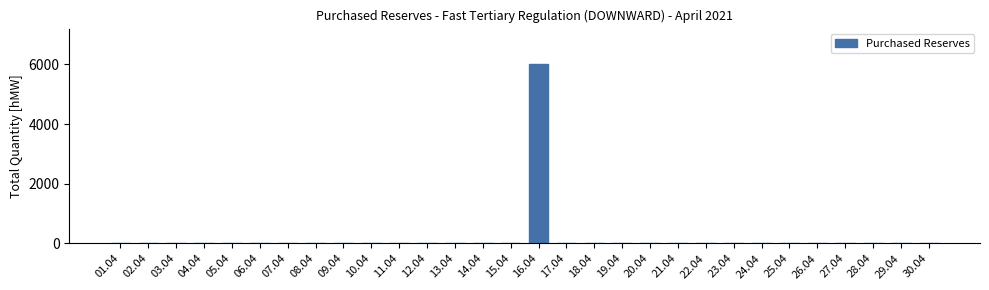

Reading left to right, transcribe all the data shown in this chart.

01.04=0	02.04=0	03.04=0	04.04=0	05.04=0	06.04=0	07.04=0	08.04=0	09.04=0	10.04=0	11.04=0	12.04=0	13.04=0	14.04=0	15.04=0	16.04=6000	17.04=0	18.04=0	19.04=0	20.04=0	21.04=0	22.04=0	23.04=0	24.04=0	25.04=0	26.04=0	27.04=0	28.04=0	29.04=0	30.04=0